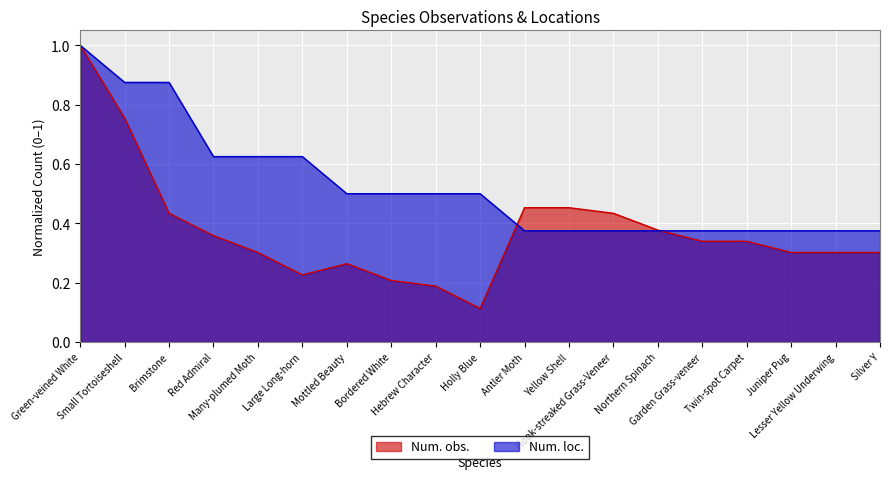

Is the value of Num. obs. at Hebrew Character greater than the value of Num. loc. at Mottled Beauty?

No